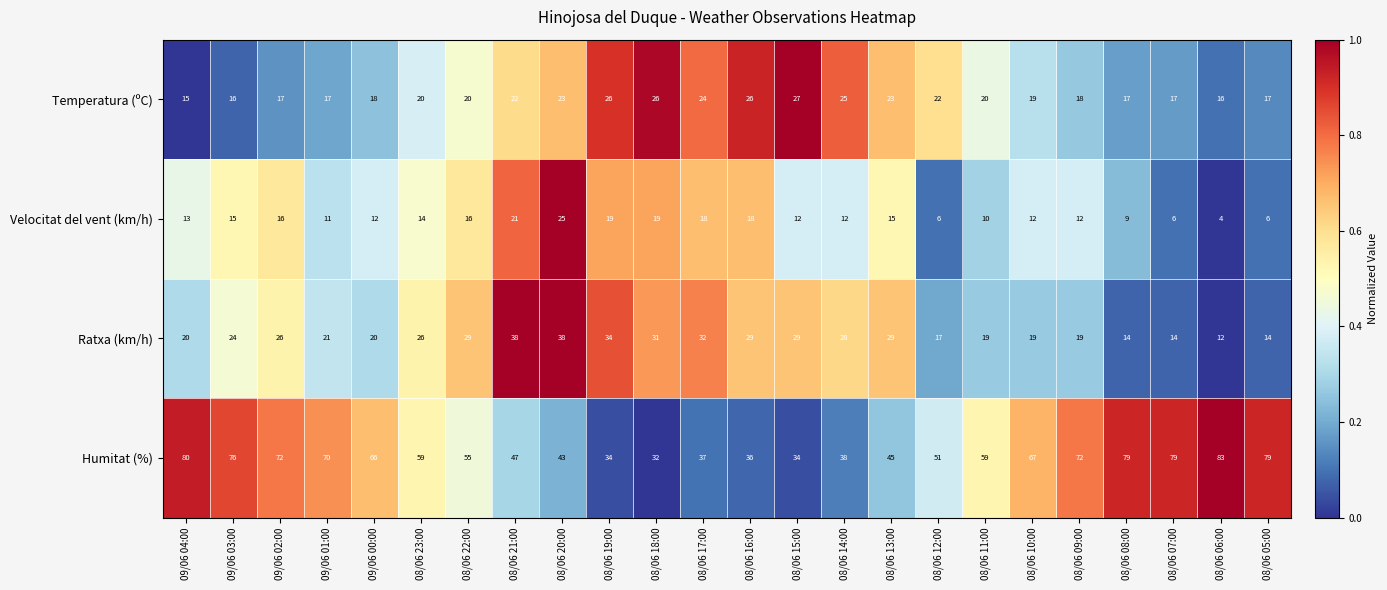

Read the Humitat (%) value at 08/06 14:00, to the nearest 10.

40